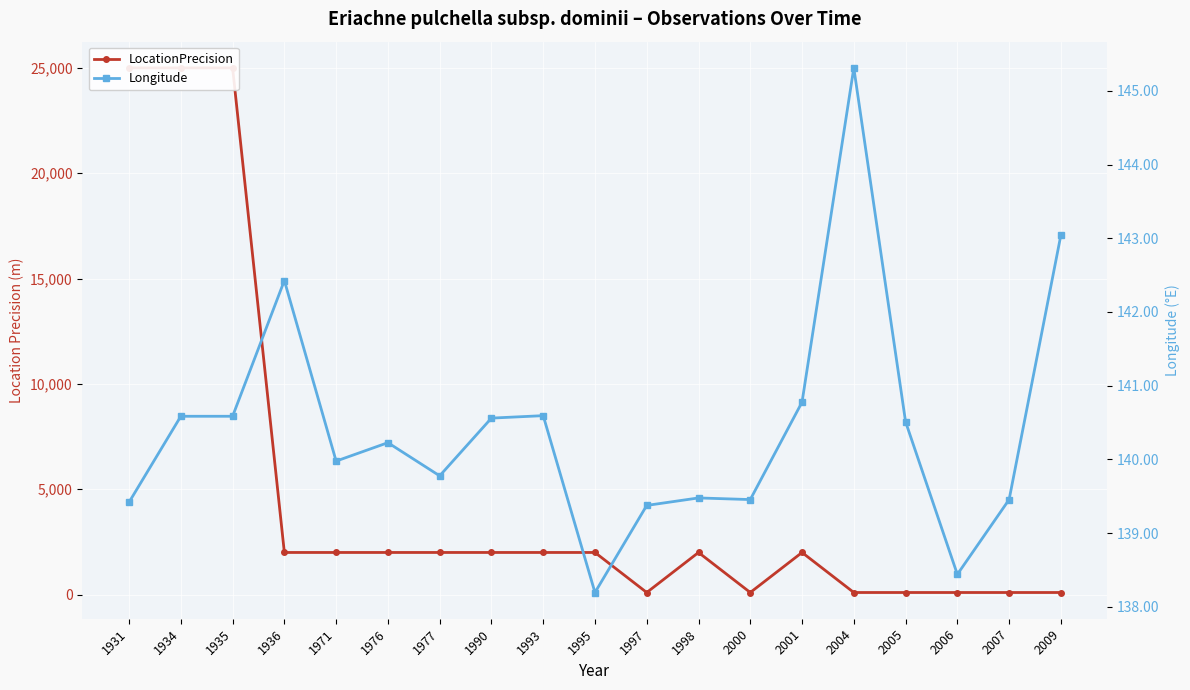

What is the average value of the LocationPrecision series?

4931.6